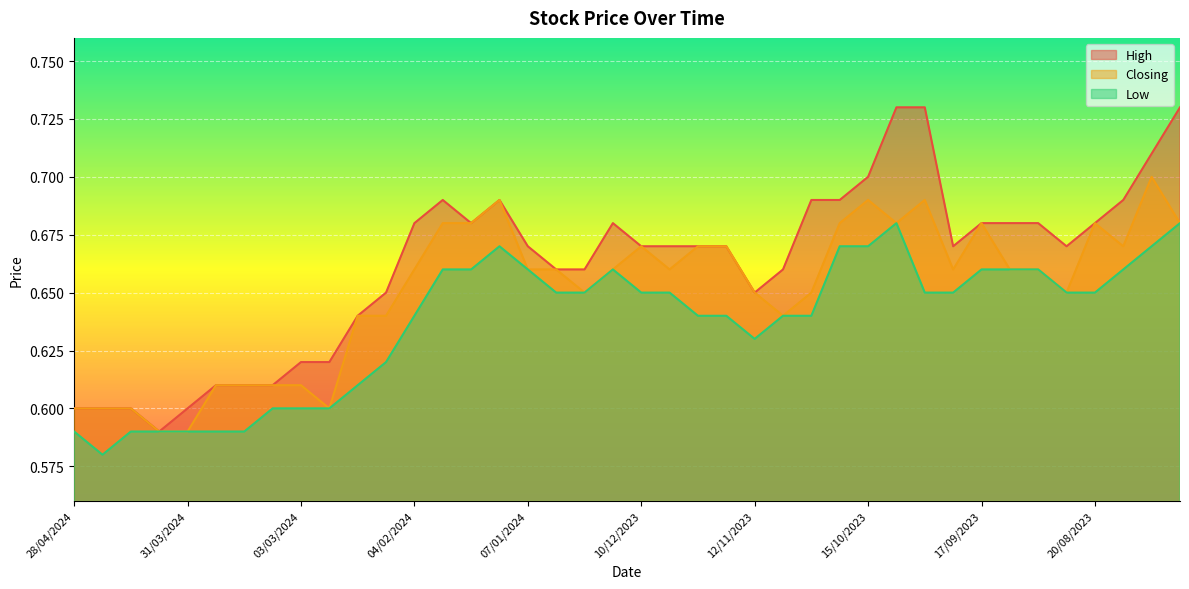

What is the label of the 38th point from the left?

13/08/2023